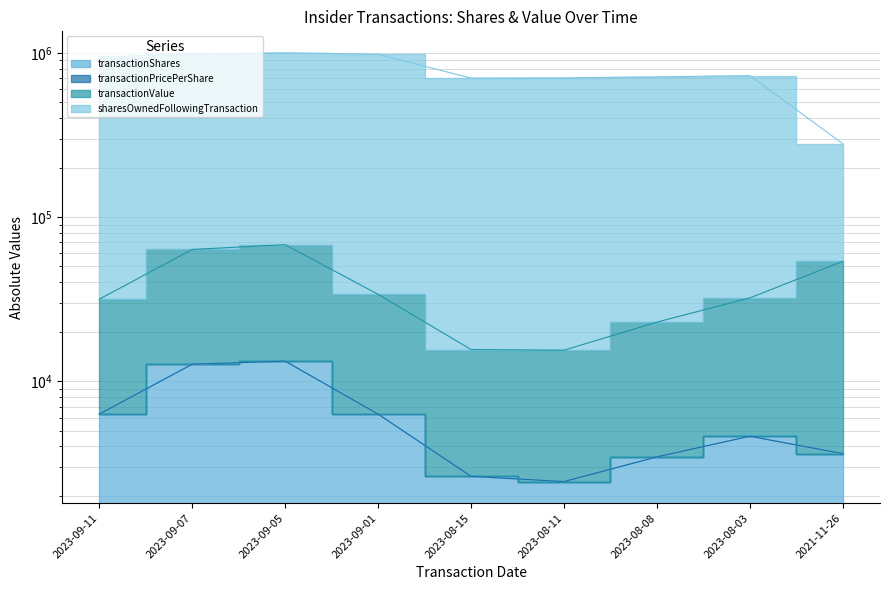

Is it true that transactionShares equals 3600.0 at 2021-11-26?

True